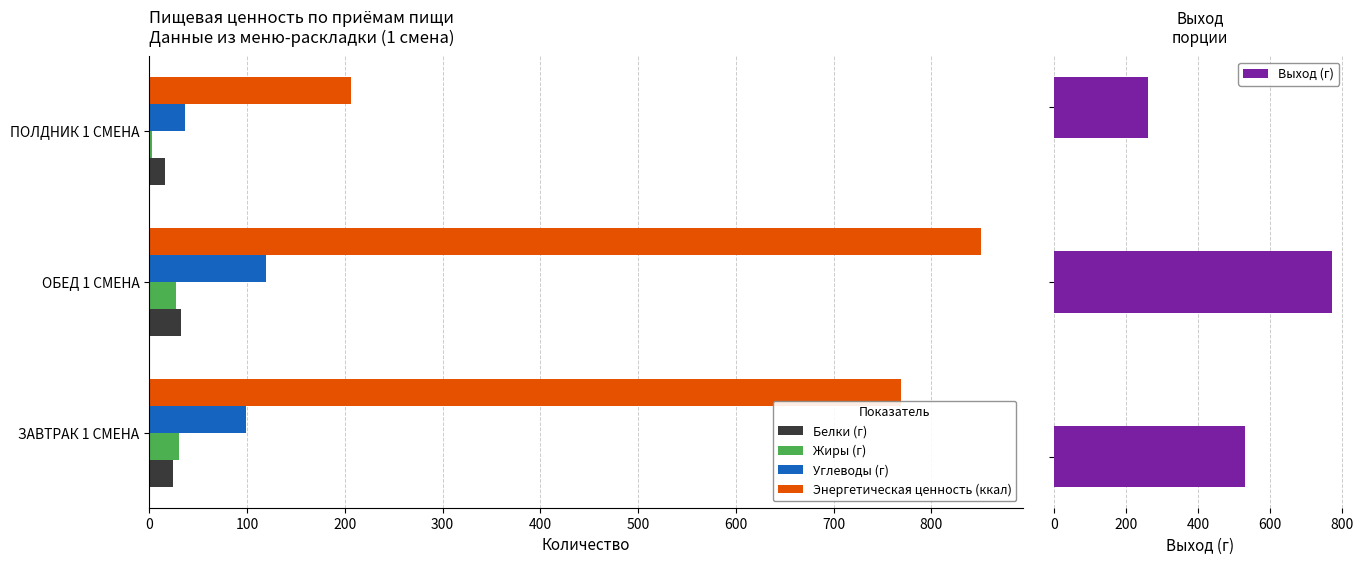

At how many categories does at least one series exceed 611?

2